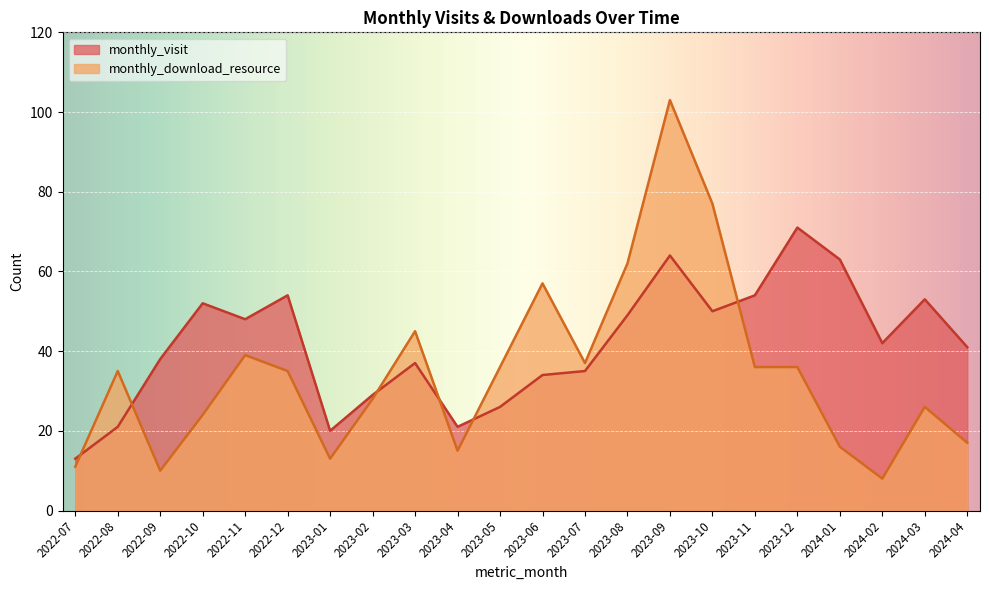

What position from the right is 2023-08?

9